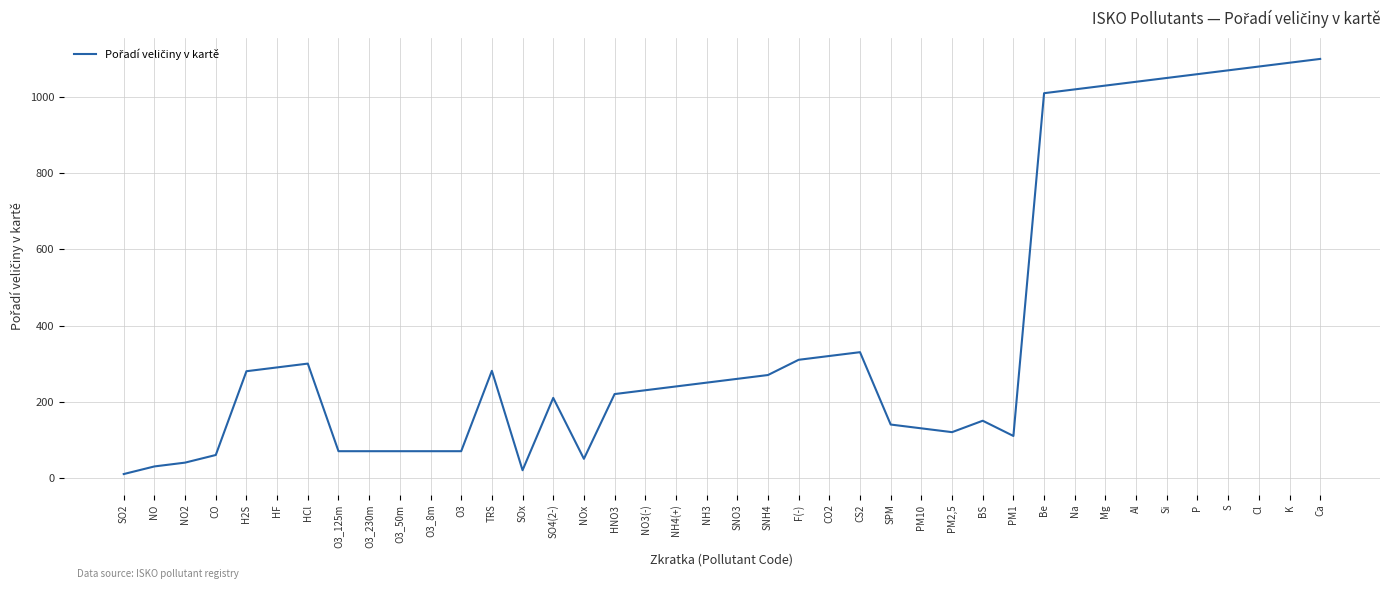

What is the difference between the maximum and minimum values?

1090